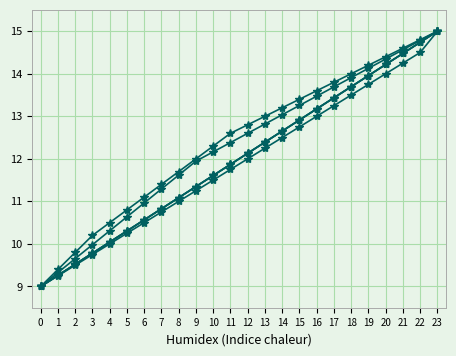

How many lines are shown in the chart?

6